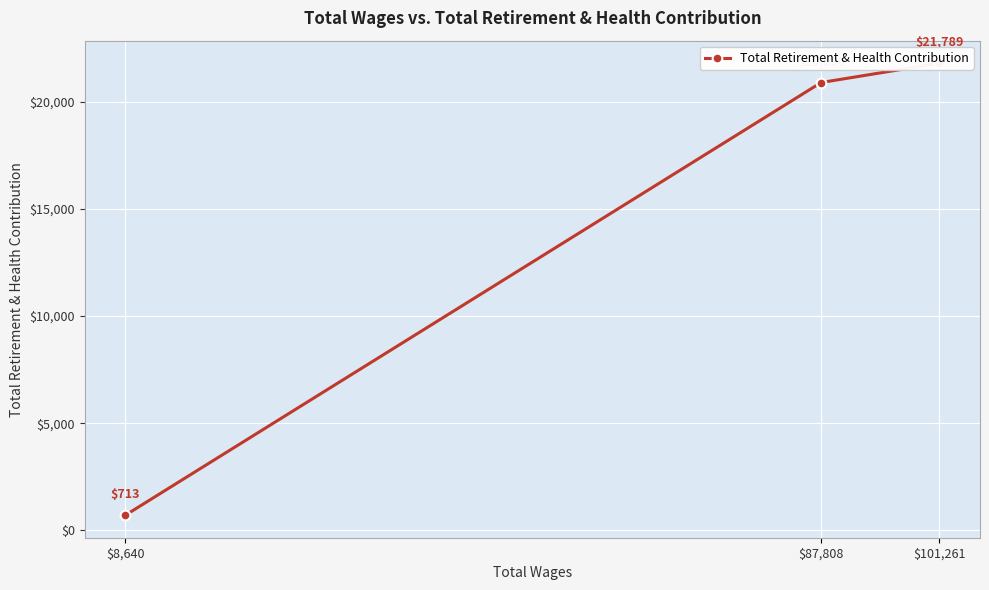

Where does the data first go above 20890?

$101,261